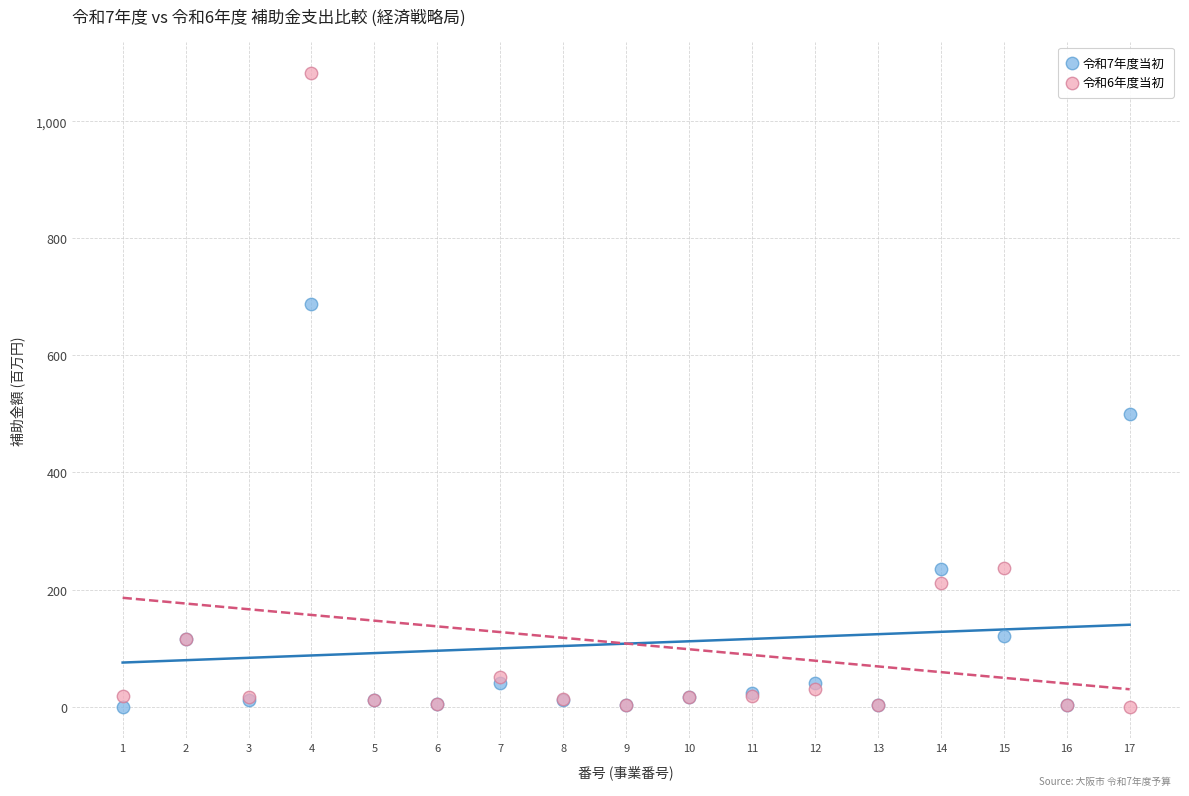

Which series has the widest spread of Y values?

令和6年度当初